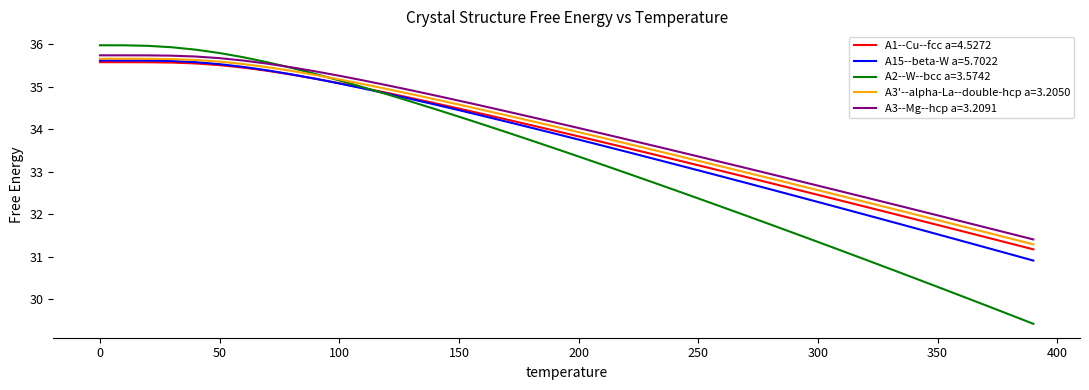

True or false: A3'--alpha-La--double-hcp a=3.2050 and A3--Mg--hcp a=3.2091 cross at least once.

False